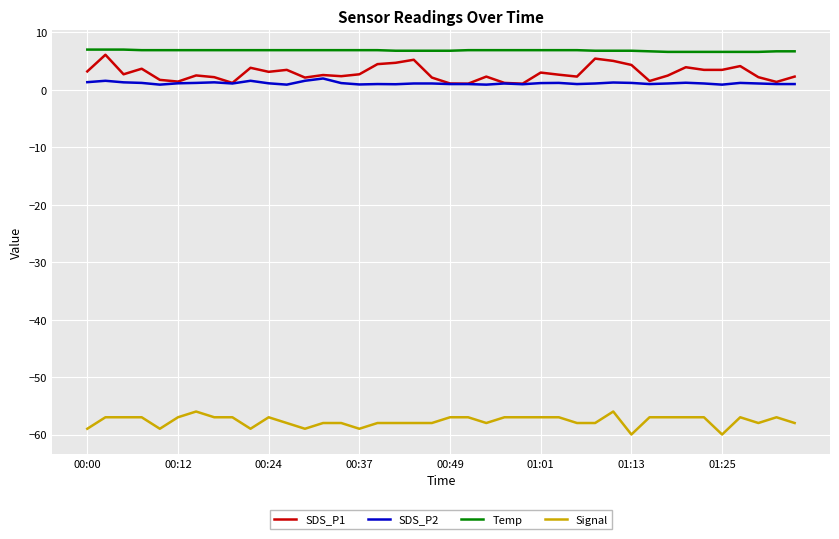

Which series has the largest total across all categories?

Temp